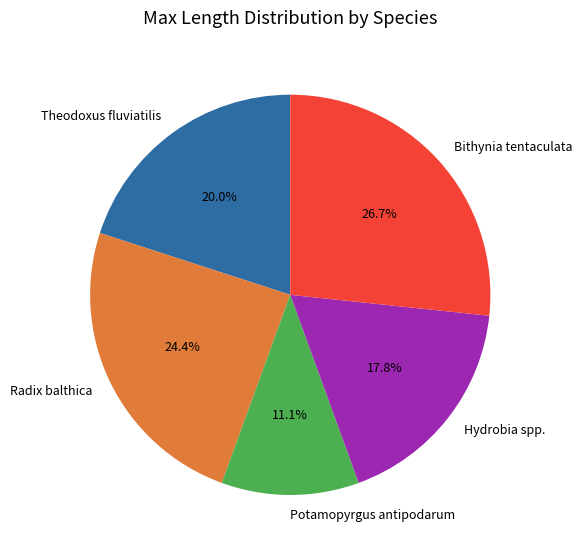

Rank the categories by value from lowest to highest.

Potamopyrgus antipodarum, Hydrobia spp., Theodoxus fluviatilis, Radix balthica, Bithynia tentaculata